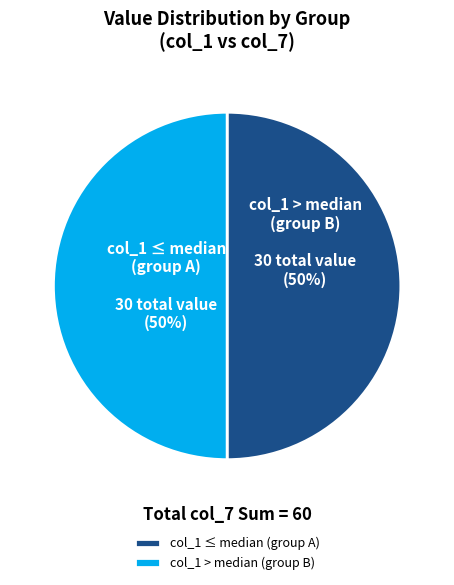

To the nearest percent, what percentage of the pie is col_1 ≤ median (group A)?

50%